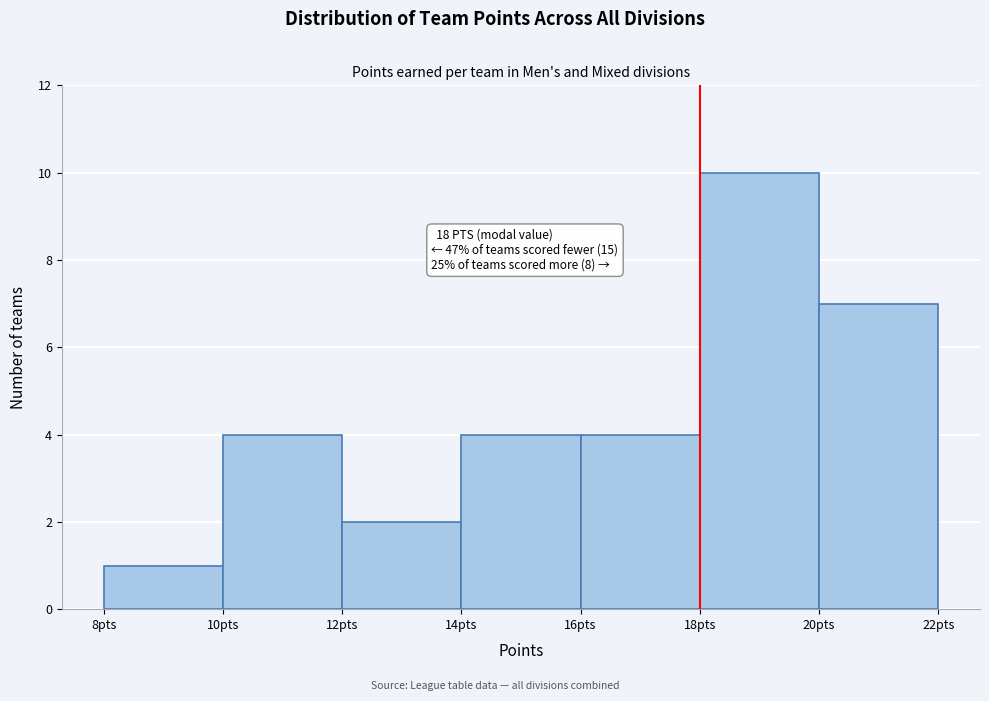

Over which range of the x-axis is the bar tallest?

18 to 20